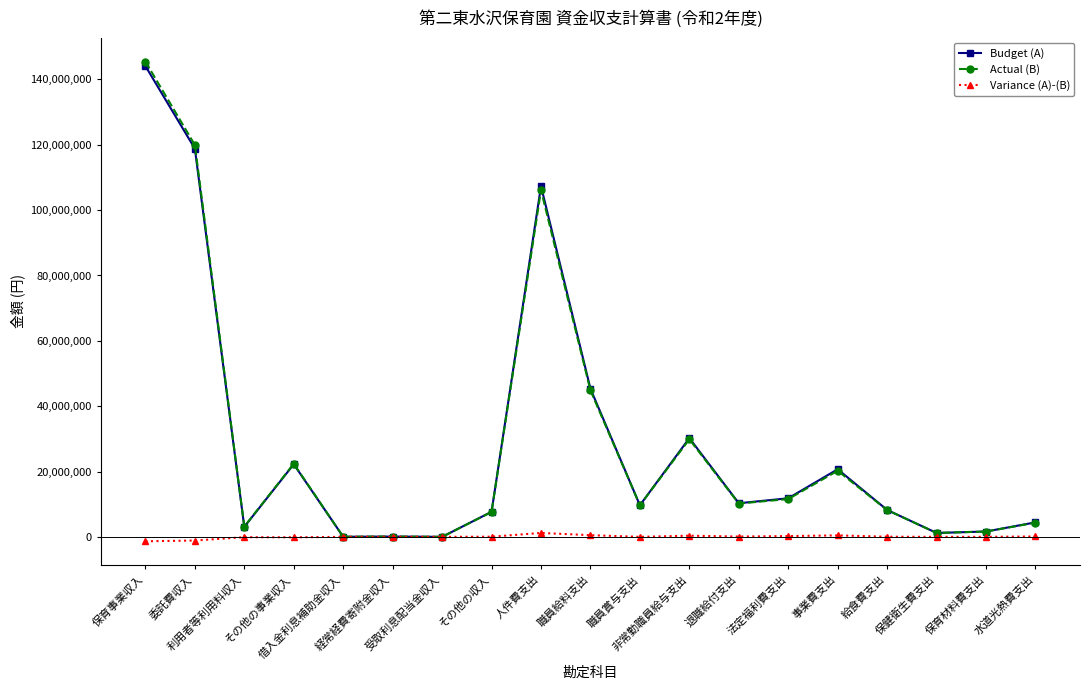

True or false: Budget (A) has a value of 10288000 at 退職給付支出.

True